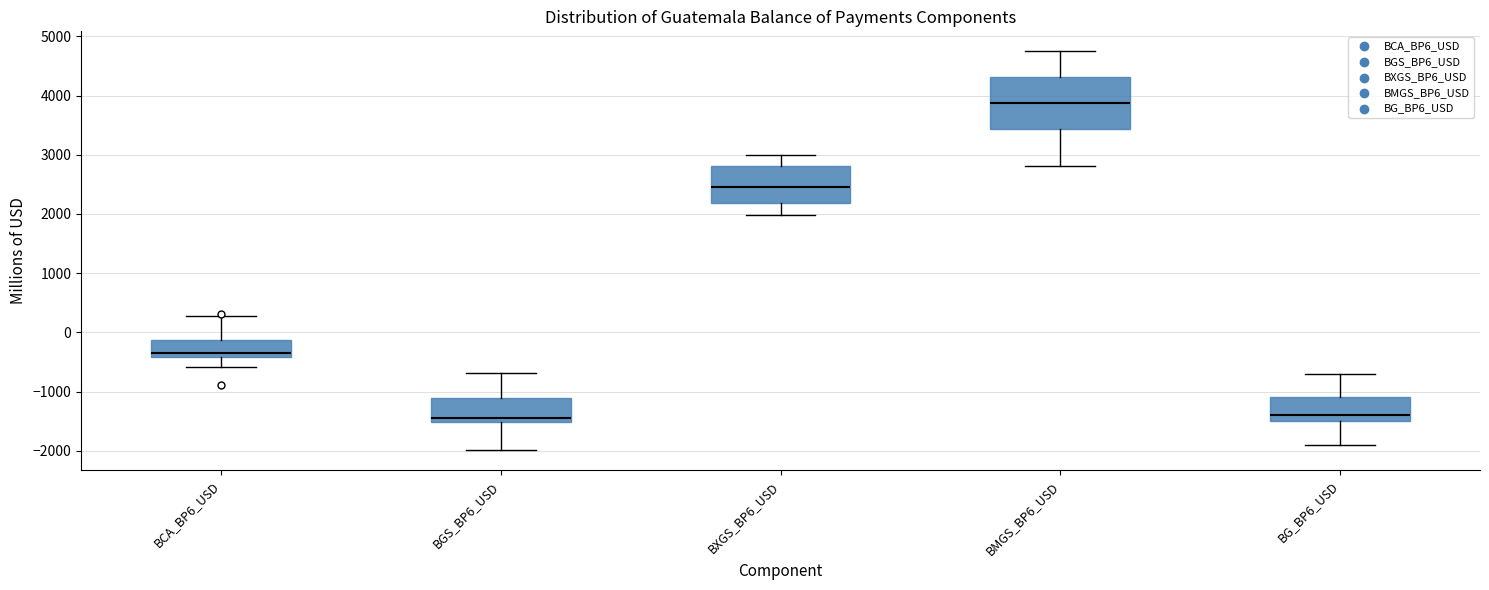

Which box has the highest median line?

BMGS_BP6_USD